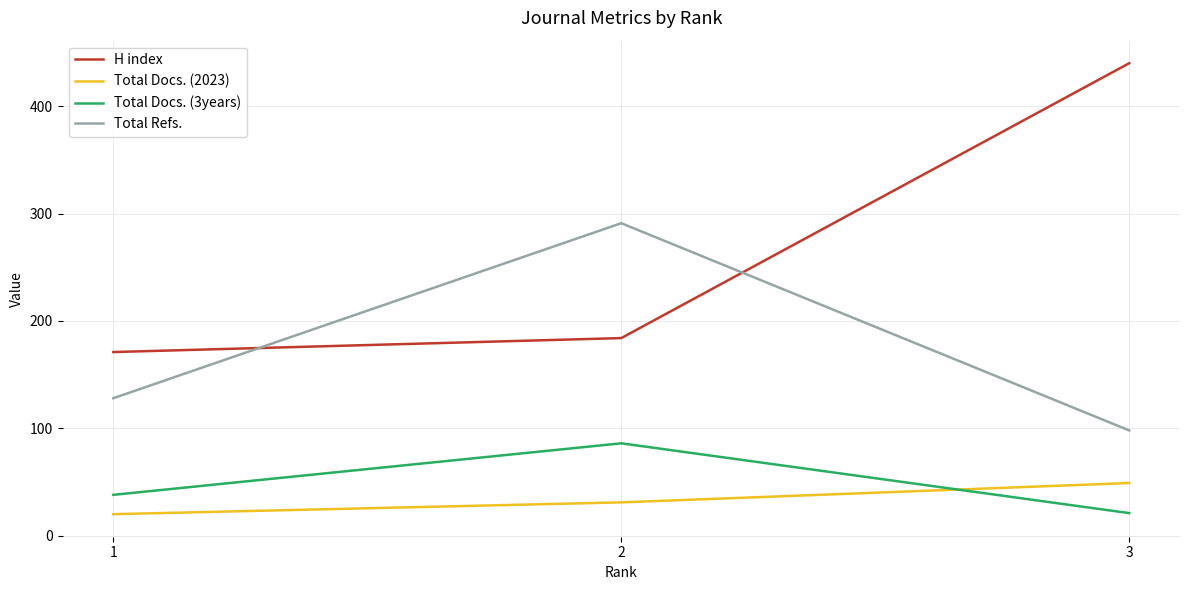

Which series has the largest range (max minus min)?

H index